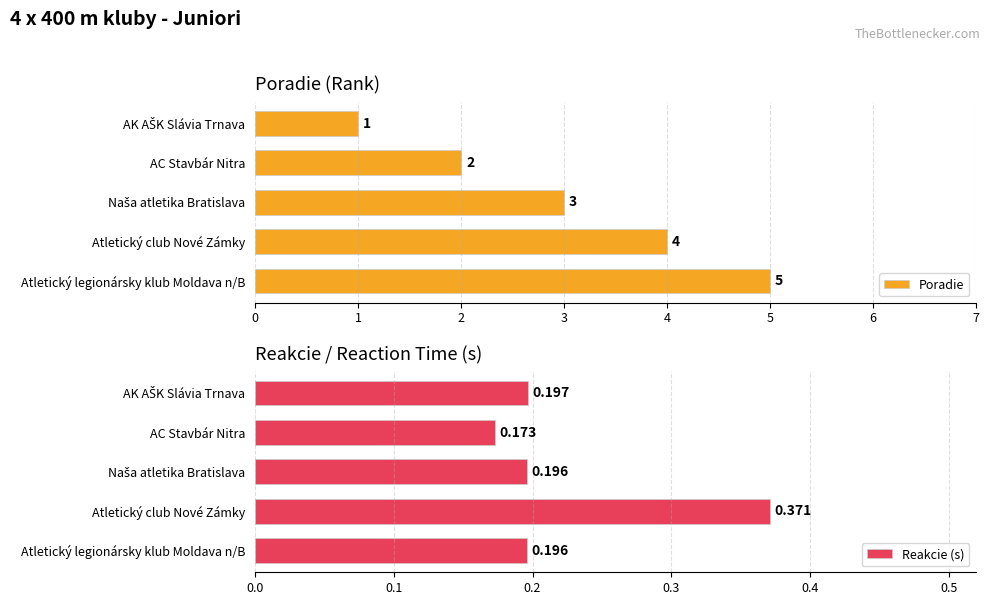

What is the average value of the Poradie series?

3